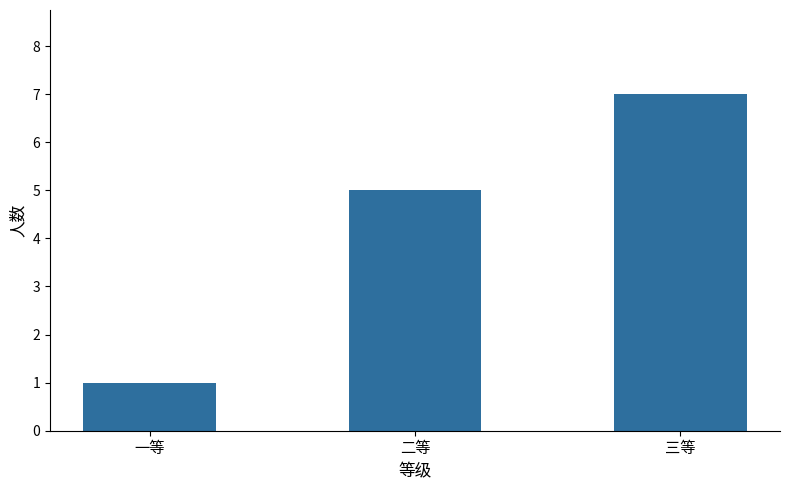

How many bars are there in total?

3